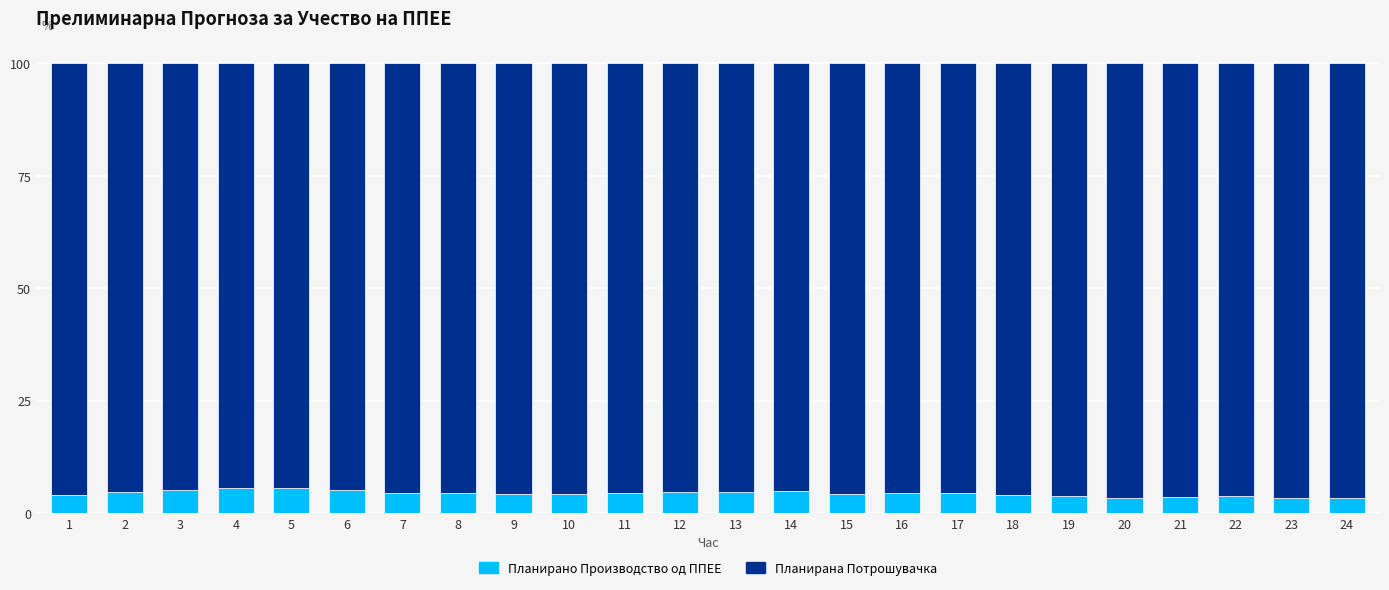

Is it true that Планирано Производство од ППЕЕ equals 0.9 at 9?

False